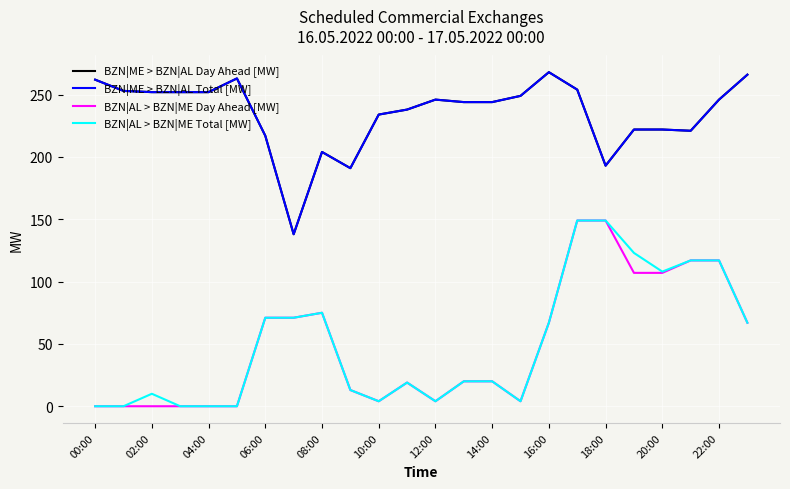

In BZN|ME > BZN|AL Total [MW], how many points are higher than both neighbors (excluding endpoints)?

4